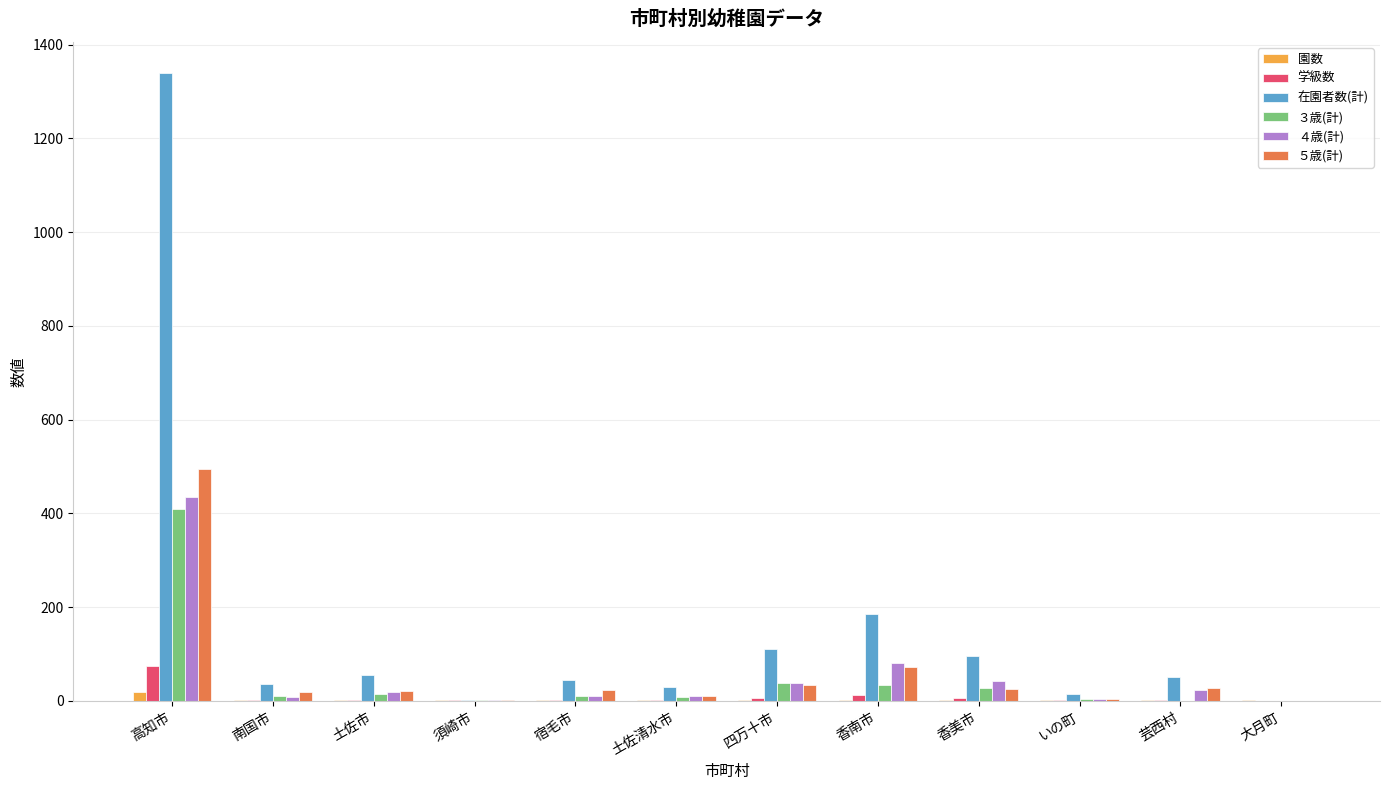

How many categories are shown in the chart?

12